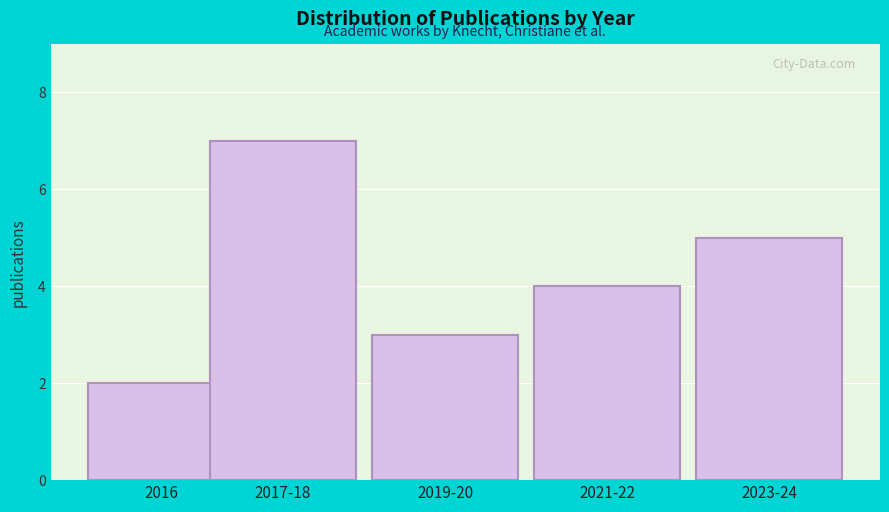

Reading right to left, transcribe all the data shown in this chart.

5	4	3	7	2